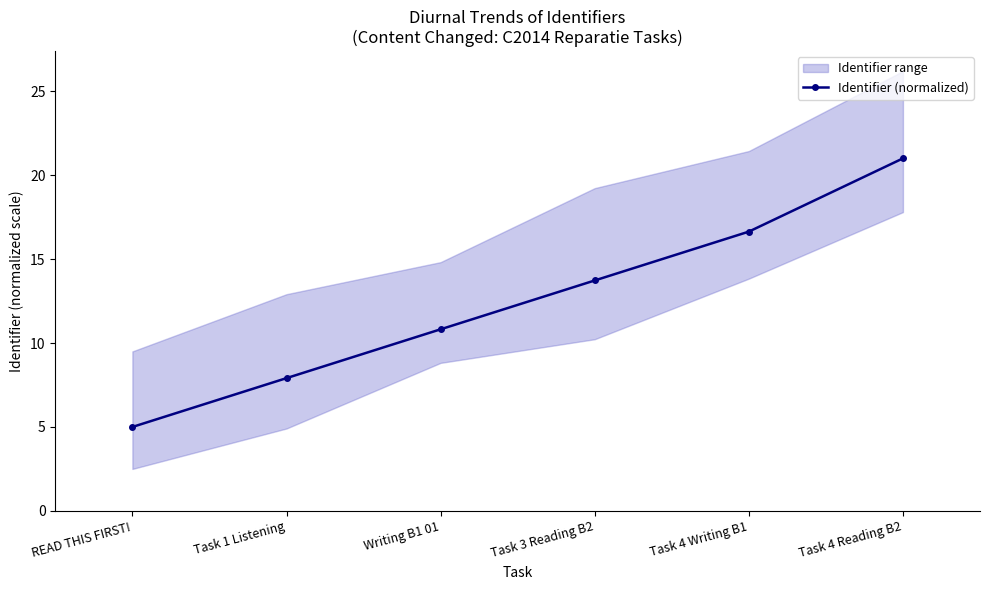

What is the smallest value displayed?

5.0